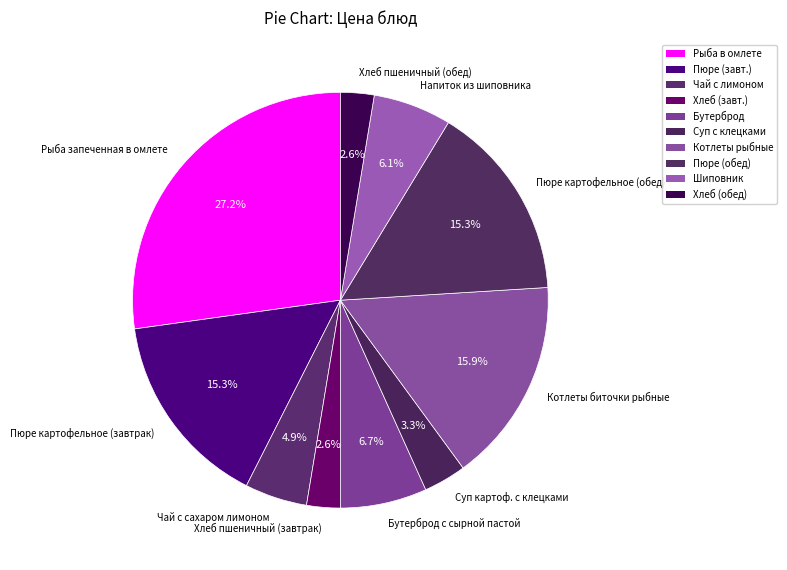

How many slices are in this pie chart?

10